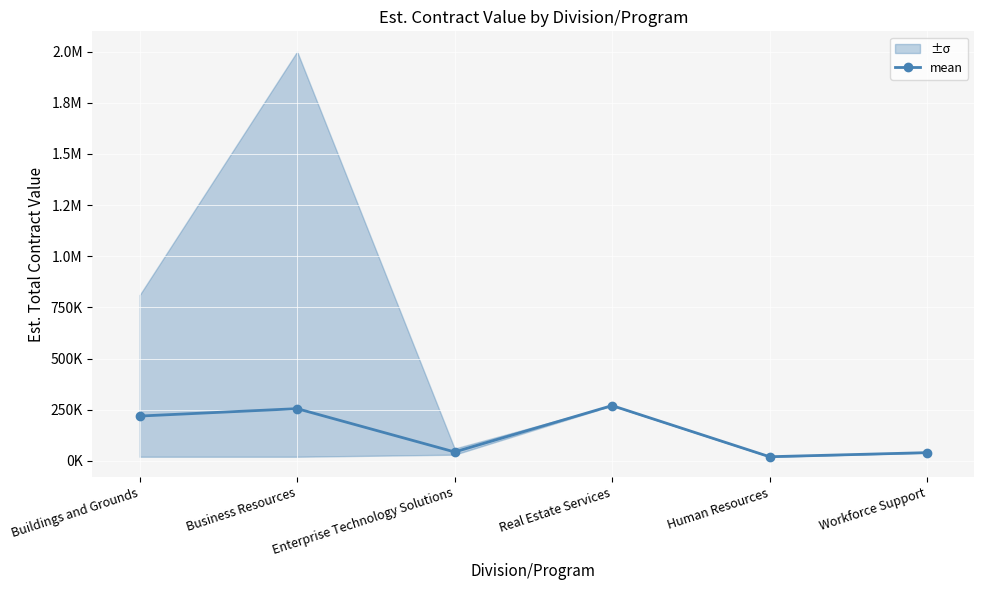

Rank the categories by value from lowest to highest.

Human Resources, Workforce Support, Enterprise Technology Solutions, Buildings and Grounds, Business Resources, Real Estate Services